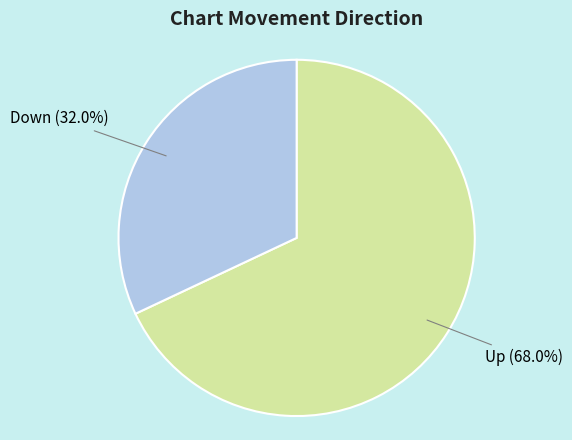

Do Down and Up together represent more than half of the pie?

Yes